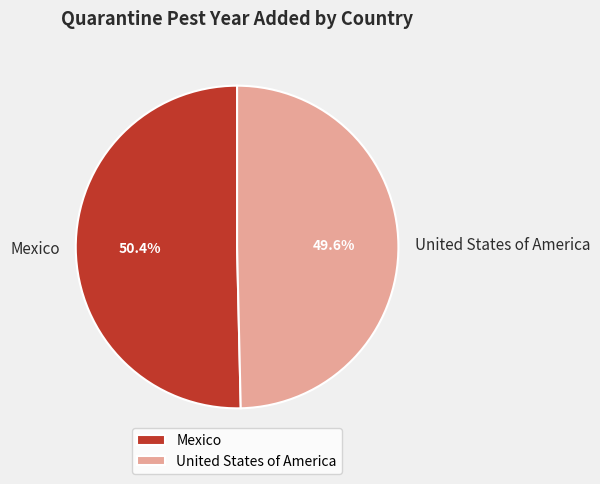

Is the sum of Mexico and United States of America greater than half?

Yes